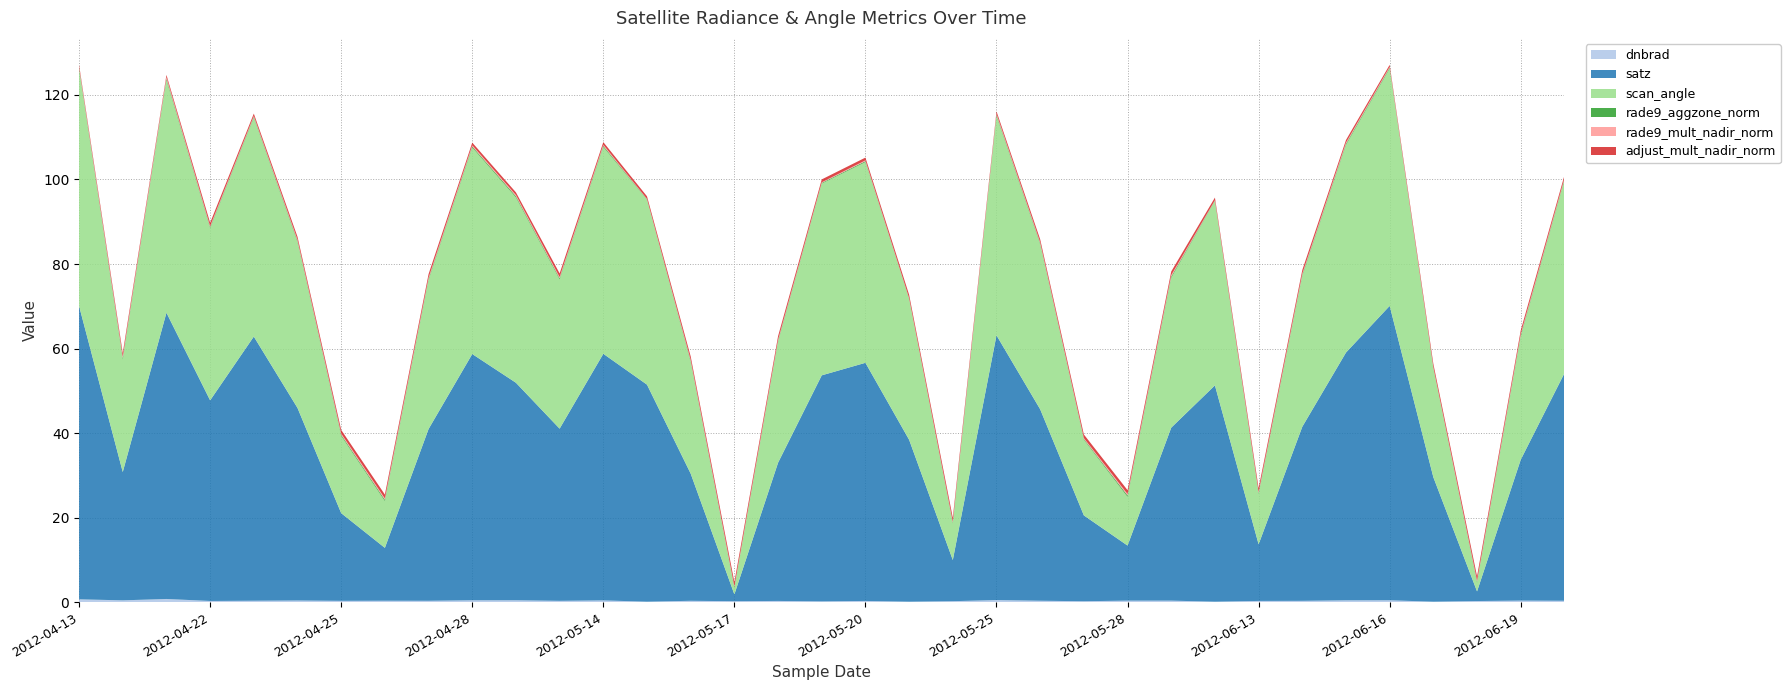

Reading left to right, what are all the values shown in this chart?

dnbrad: 0.7	0.4	0.8	0.3	0.4	0.4	0.3	0.4	0.3	0.5	0.5	0.3	0.4	0.1	0.3	0.2	0.3	0.2	0.3	0.1	0.2	0.5	0.4	0.2	0.4	0.4	0.1	0.3	0.3	0.4	0.5	0.1	0.3	0.4	0.3
satz: 69.4	30.4	67.7	47.5	62.5	45.5	20.7	12.5	40.6	58.2	51.5	40.7	58.3	51.3	30.1	1.6	32.7	53.5	56.3	38.3	9.7	62.6	45.3	20.3	13.0	40.9	51.2	13.4	41.2	58.6	69.6	29.4	2.3	33.3	53.8
scan_angle: 56.0	26.6	55.0	40.7	51.8	39.2	18.3	11.1	35.2	48.9	43.8	35.3	48.9	43.8	26.4	1.4	28.6	45.4	47.5	33.3	8.6	51.8	39.0	17.9	11.5	35.4	43.6	11.8	35.7	49.1	56.1	25.8	2.0	29.1	45.6
rade9_aggzone_norm: 0.3	0.4	0.3	0.2	0.2	0.3	0.3	0.3	0.3	0.3	0.3	0.3	0.3	0.1	0.3	0.2	0.3	0.2	0.2	0.1	0.2	0.3	0.2	0.2	0.3	0.3	0.1	0.3	0.3	0.3	0.2	0.1	0.3	0.3	0.2
rade9_mult_nadir_norm: 0.3	0.4	0.4	0.2	0.2	0.3	0.3	0.3	0.3	0.3	0.3	0.3	0.3	0.1	0.3	0.2	0.3	0.1	0.2	0.1	0.2	0.3	0.2	0.2	0.3	0.3	0.1	0.3	0.3	0.3	0.2	0.1	0.3	0.3	0.2
adjust_mult_nadir_norm: 0.5	0.8	0.5	0.8	0.6	0.7	0.9	0.9	0.9	0.6	0.6	0.9	0.6	0.6	0.8	1.0	0.8	0.7	0.7	0.8	0.9	0.6	0.7	0.9	0.9	0.9	0.6	0.9	0.9	0.6	0.5	0.8	1.0	0.8	0.7